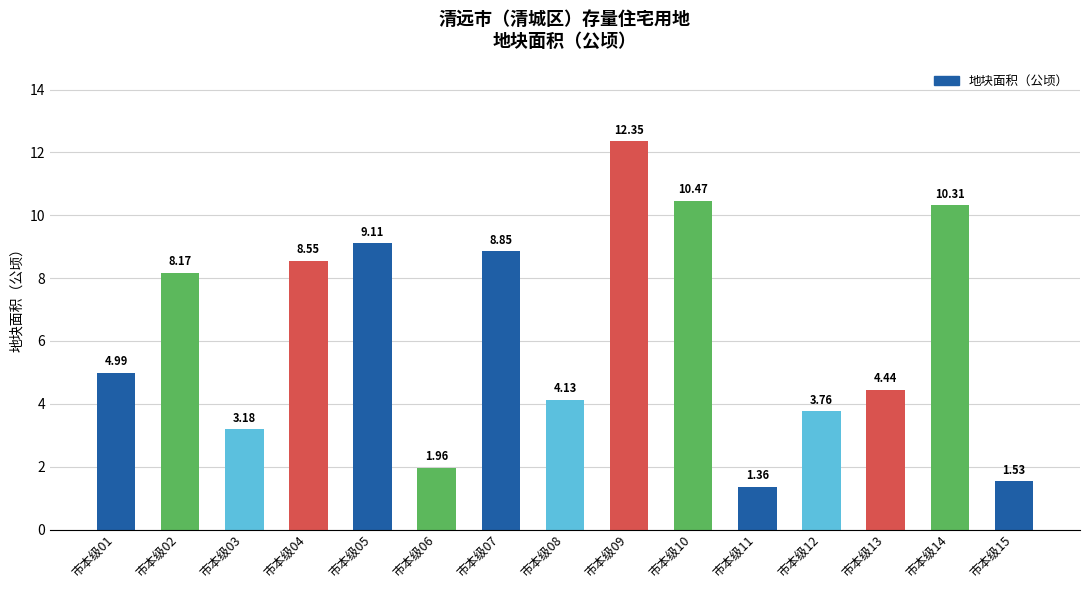

List the labels in order of value, smallest first.

市本级11, 市本级15, 市本级06, 市本级03, 市本级12, 市本级08, 市本级13, 市本级01, 市本级02, 市本级04, 市本级07, 市本级05, 市本级14, 市本级10, 市本级09